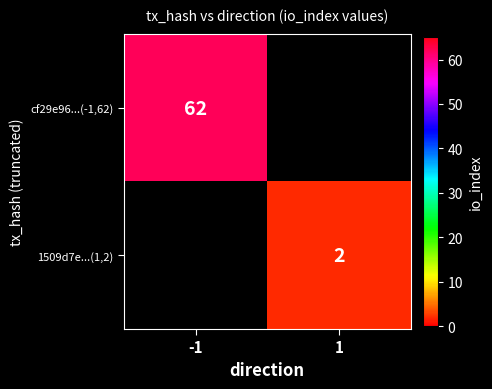

What is the smallest value displayed?

2.0